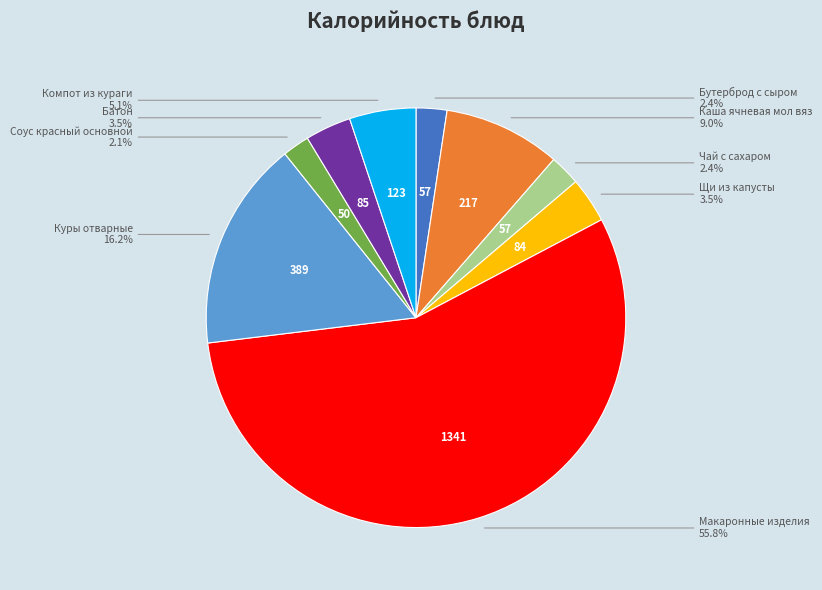

Is there any slice that represents more than half of the pie?

Yes